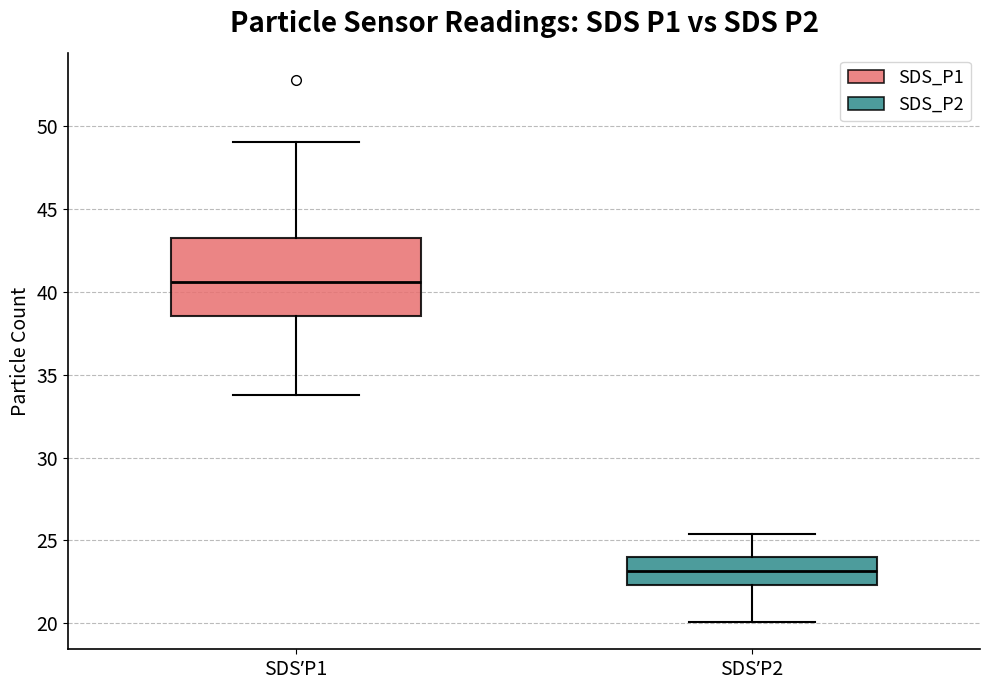

Reading left to right, read every box against the y-axis: the position of its median line, the range the box covers, and the ends of its whiskers. The values are not printed on the chart, so give them approximately, as read against the axis.

SDSʼP1: median 40.5, box 38.5 to 43.0, whiskers 34.0 to 49.0
SDSʼP2: median 23.0, box 22.5 to 24.0, whiskers 20.0 to 25.5